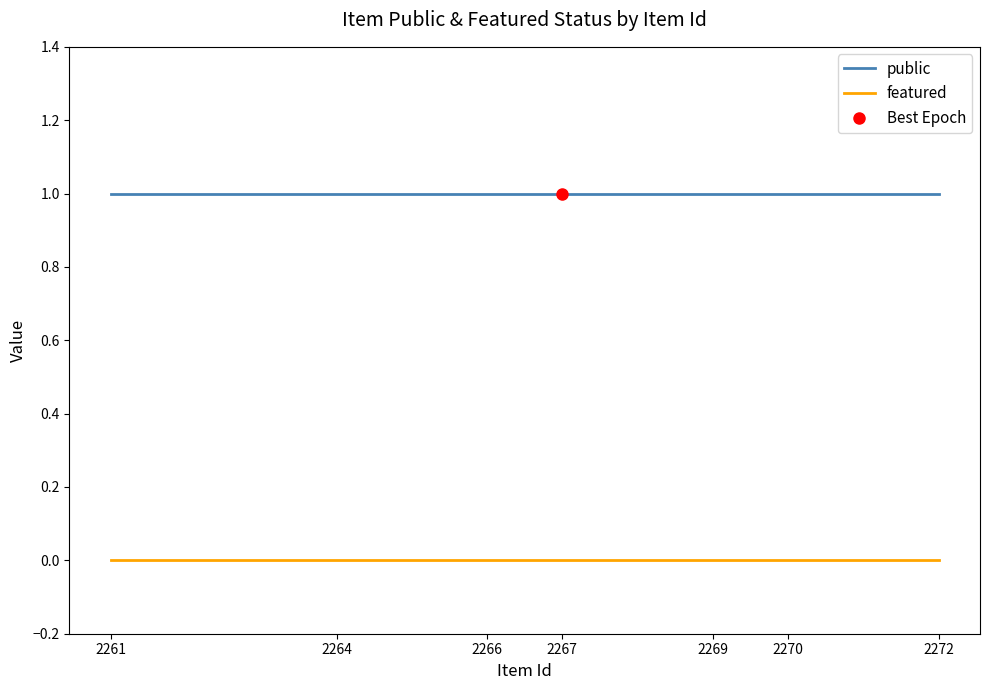

Reading right to left, list all the values displayed in this chart.

public: 1	1	1	1	1	1	1
featured: 0	0	0	0	0	0	0